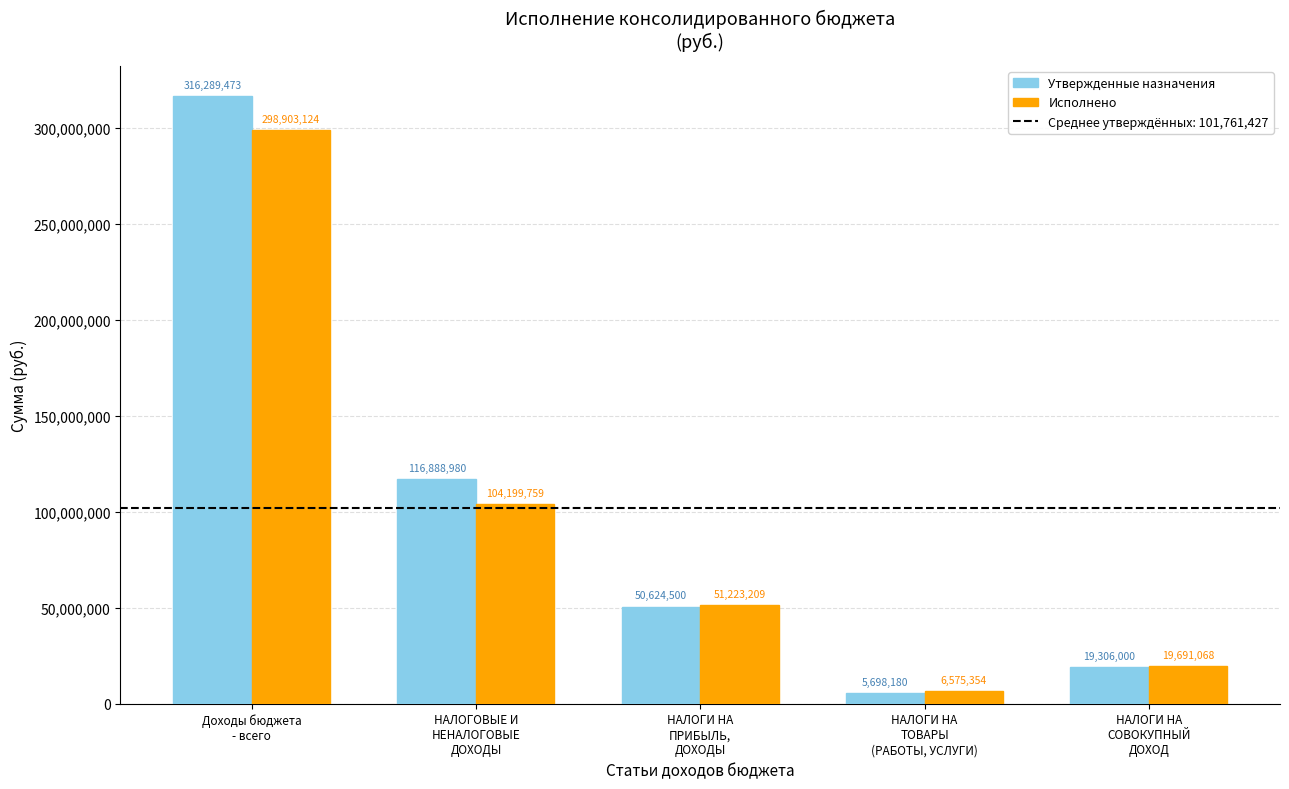

What is the total value across all series at Доходы бюджета
- всего?

615192597.7